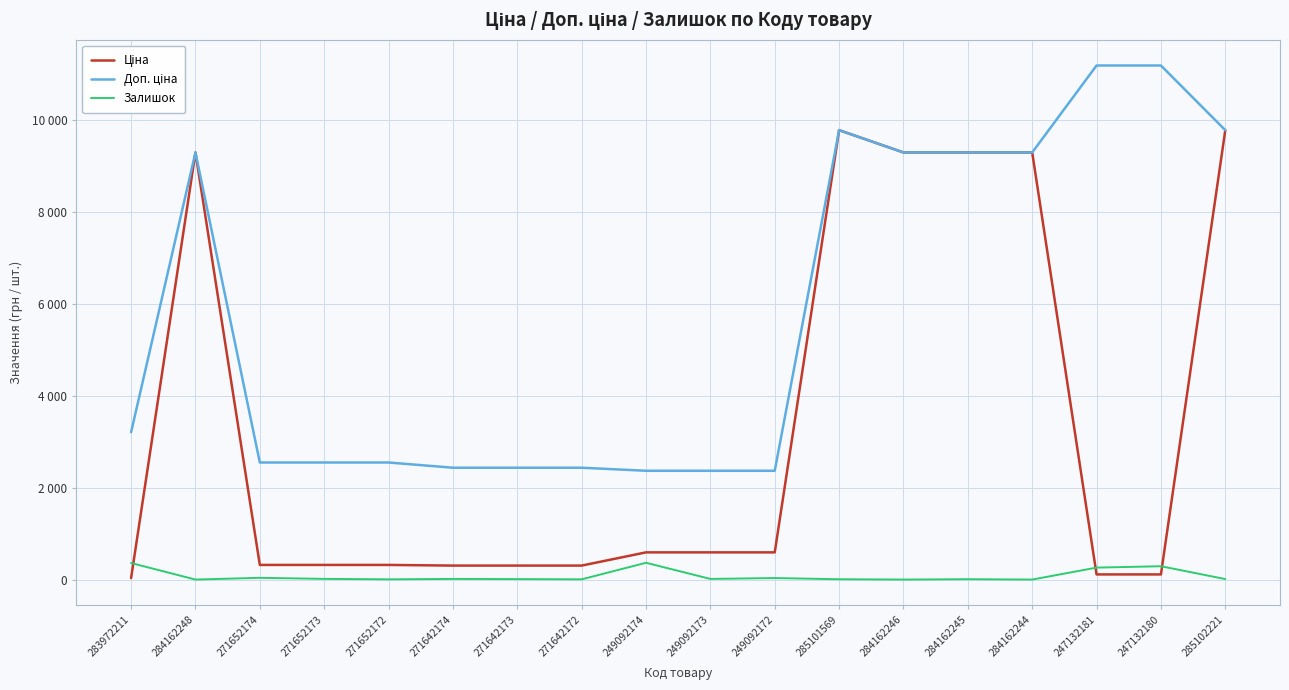

Does the chart display data point markers on the line(s)?

No